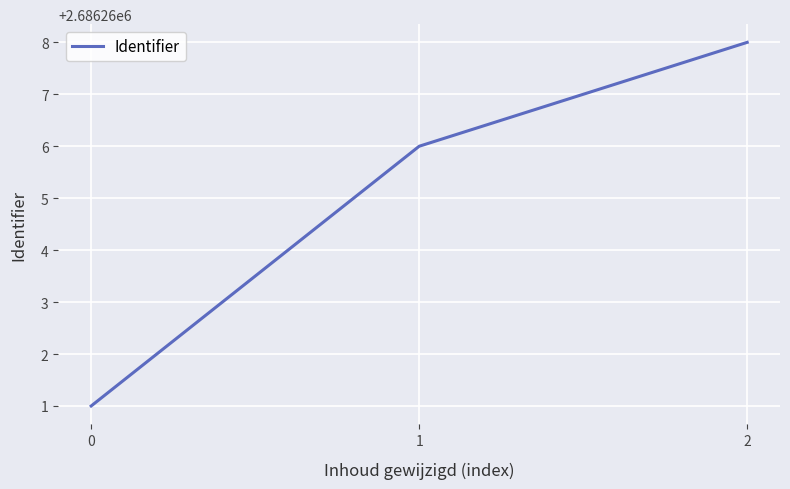

Reading right to left, list all the values displayed in this chart.

2=2686268	1=2686266	0=2686261